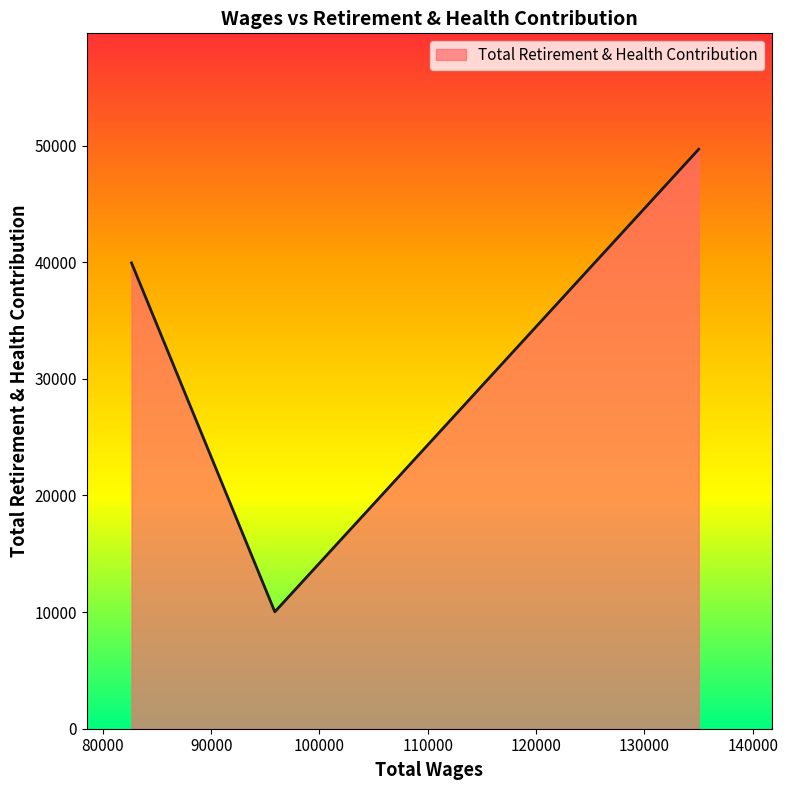

What is the sum of all values?

99643